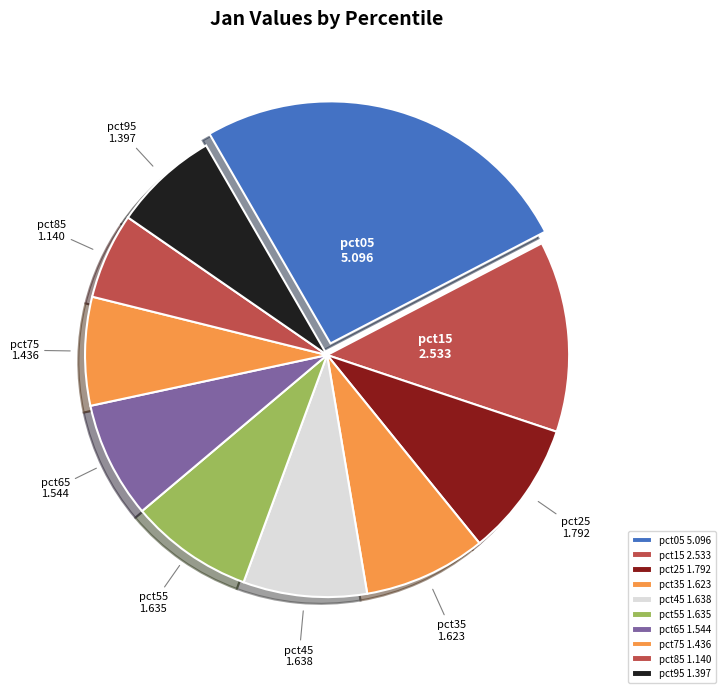

Does pct15 account for over 50% of the chart?

No